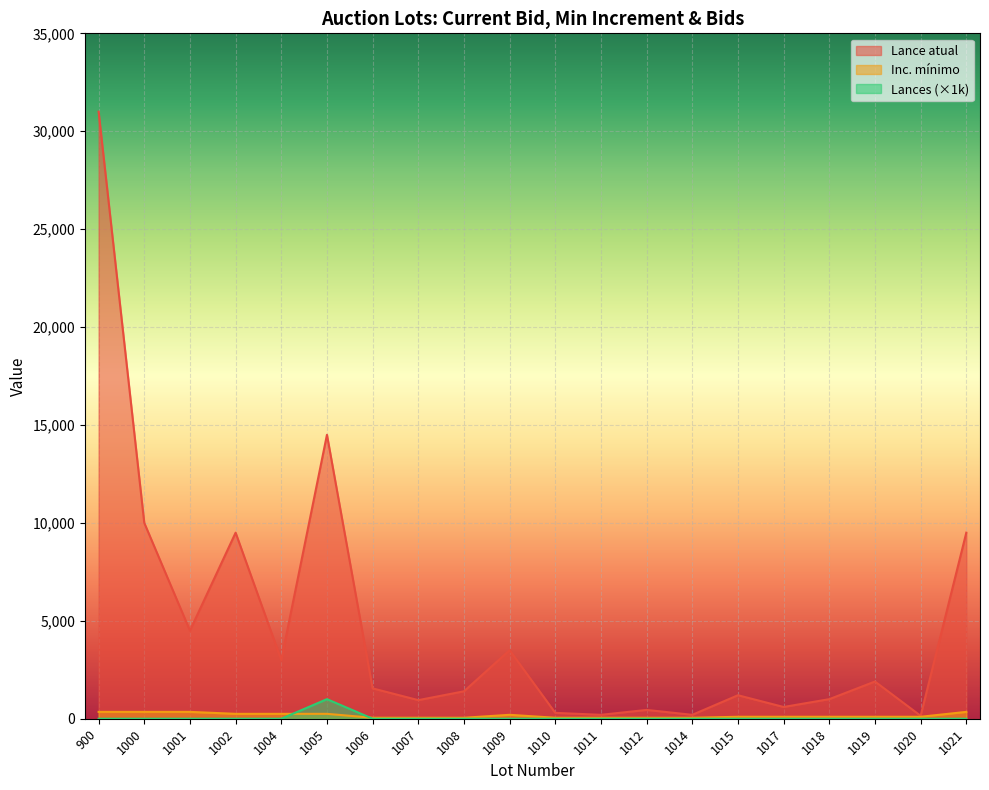

At how many categories does at least one series exceed 13383?

2